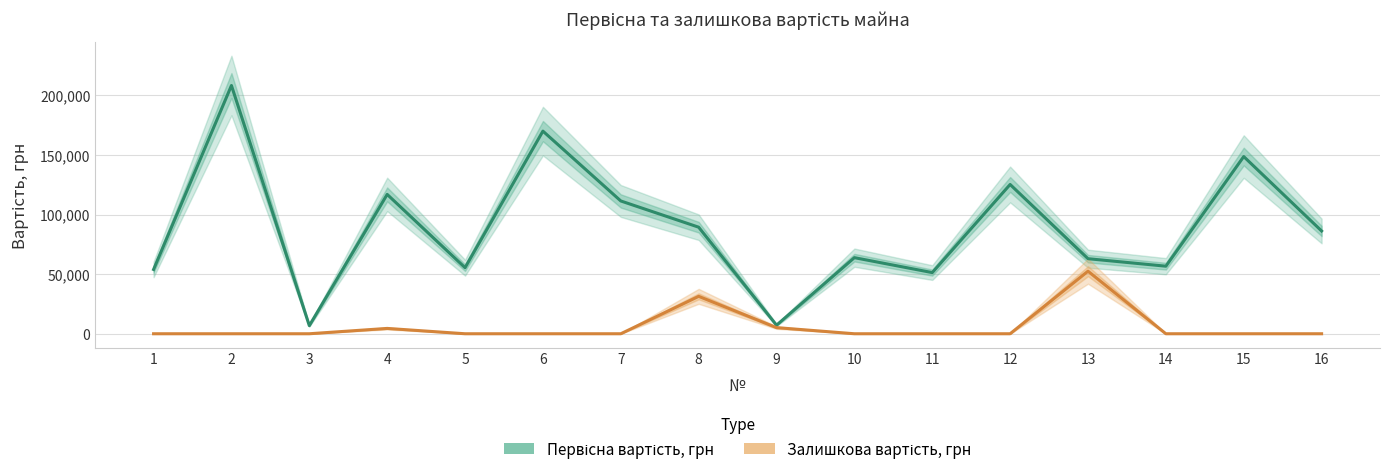

What is the value of the Первісна вартість, грн point at the 9th from the left?

7181.0